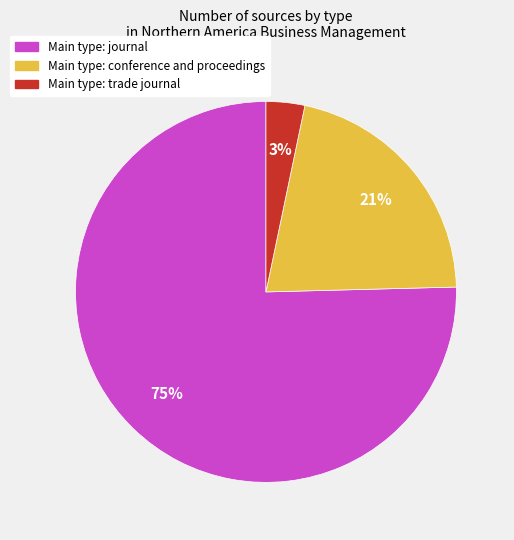

To the nearest percent, what is the average slice percentage?

33%